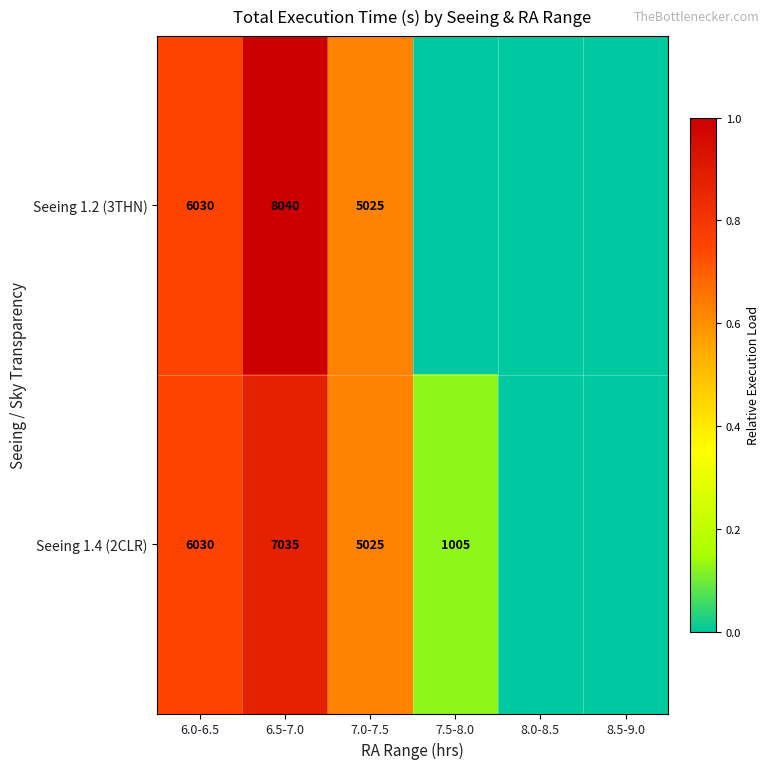

What is the difference between the highest and lowest values at 6.5-7.0?

1005